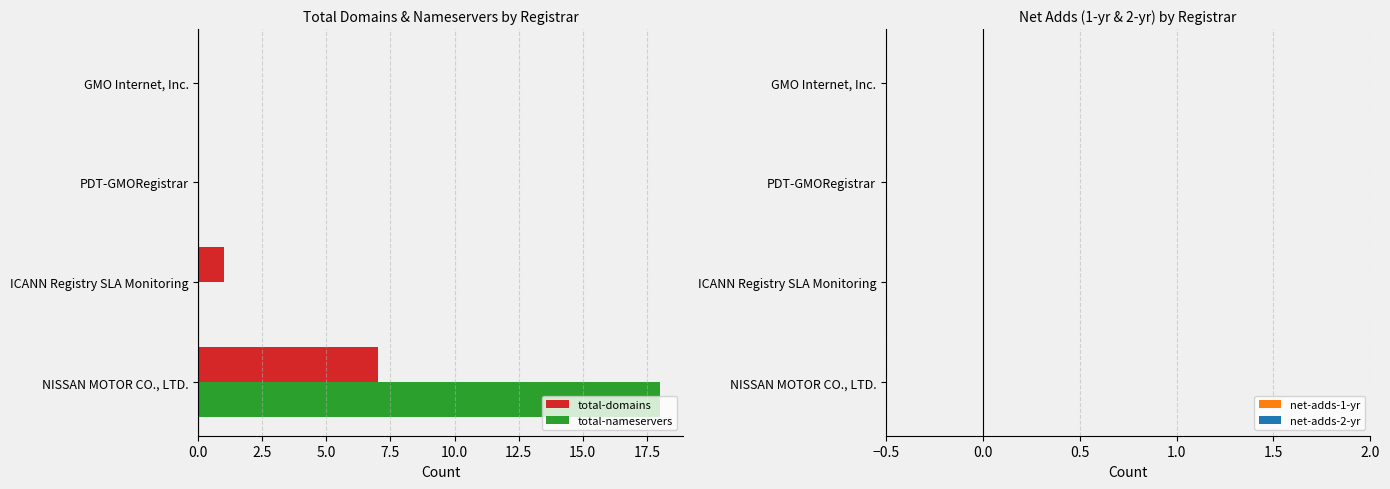

How many distinct data groups are displayed?

2